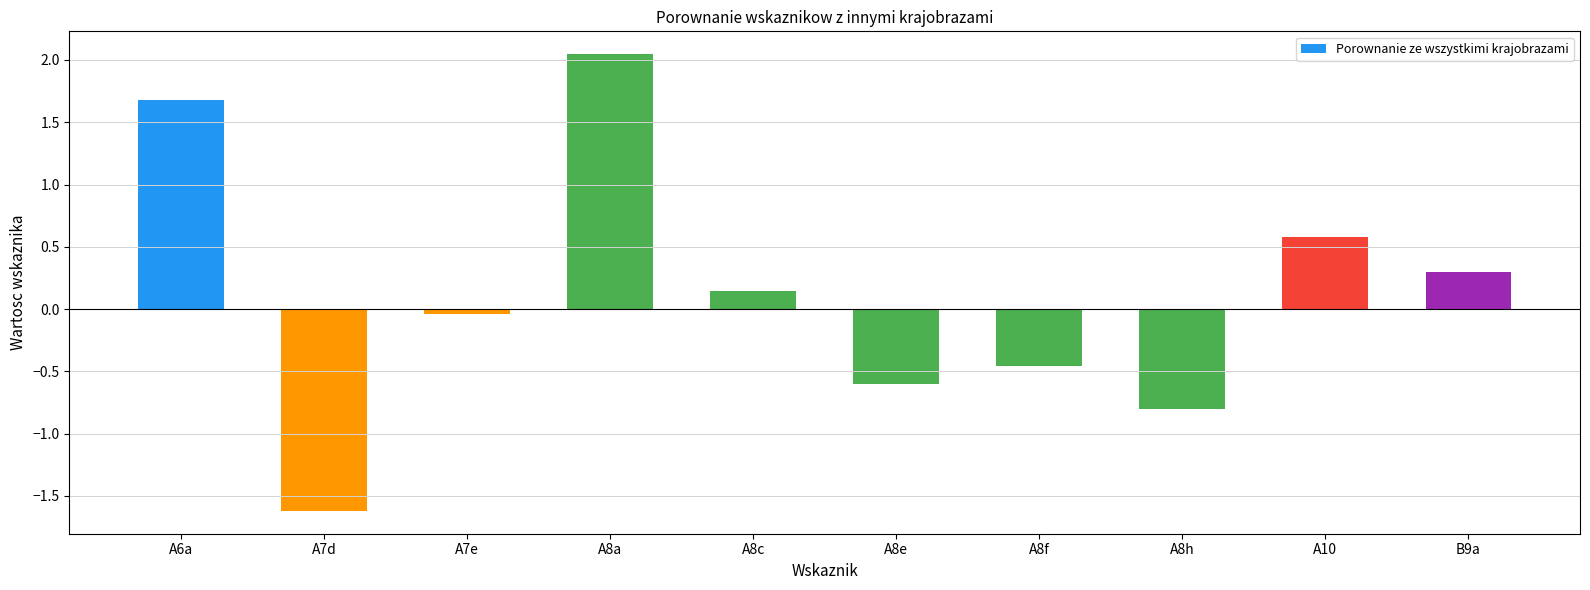

How many values are below zero?

5